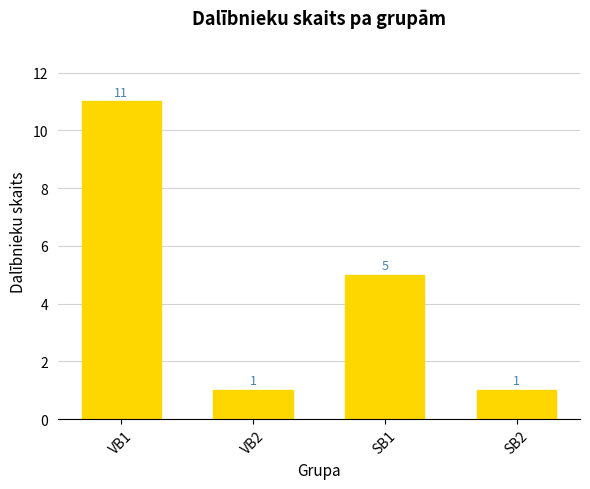

True or false: the data shows 9 at SB1.

False